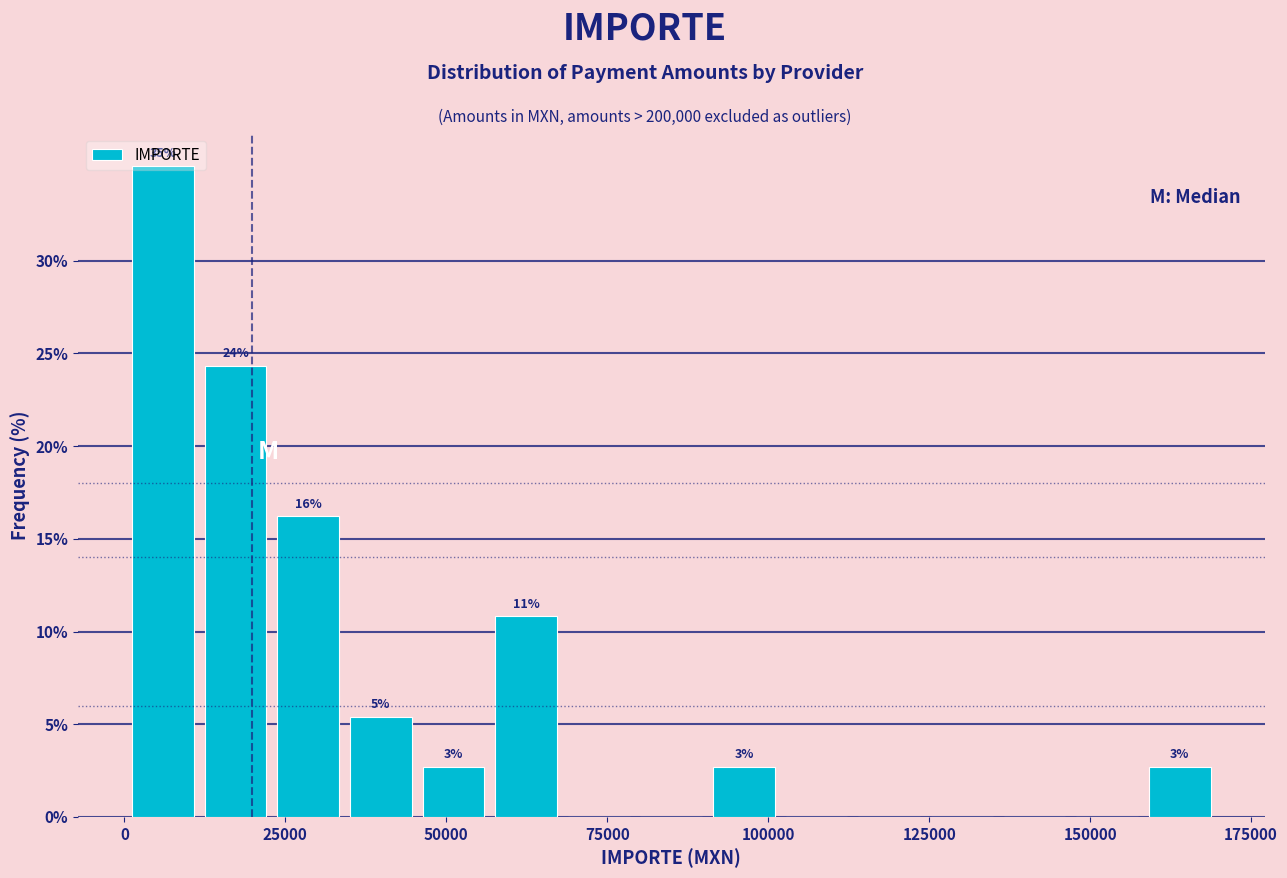

Read against the x-axis, roughly where is the centre of the tallest bar?

5000